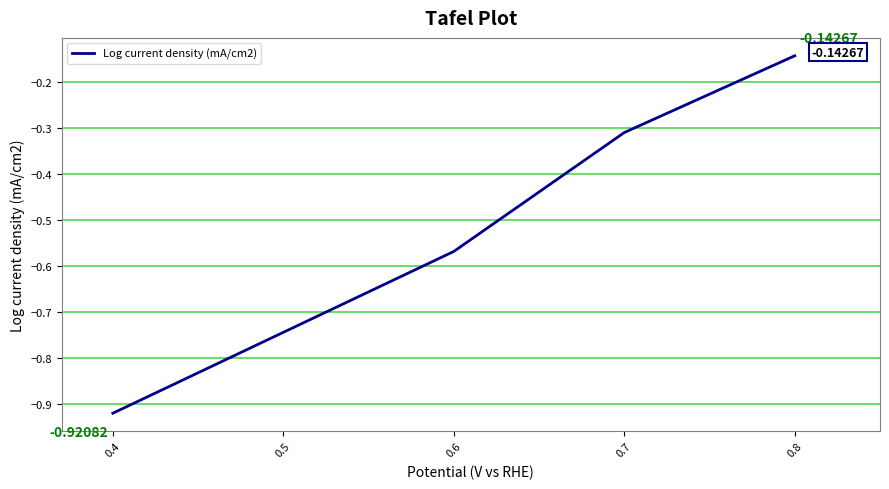

Rank the categories by value from highest to lowest.

0.8, 0.7, 0.6, 0.5, 0.4